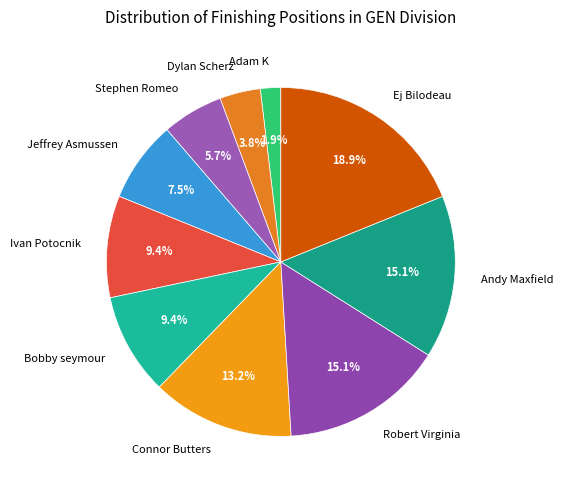

Which category has the smallest portion of the pie?

Adam K